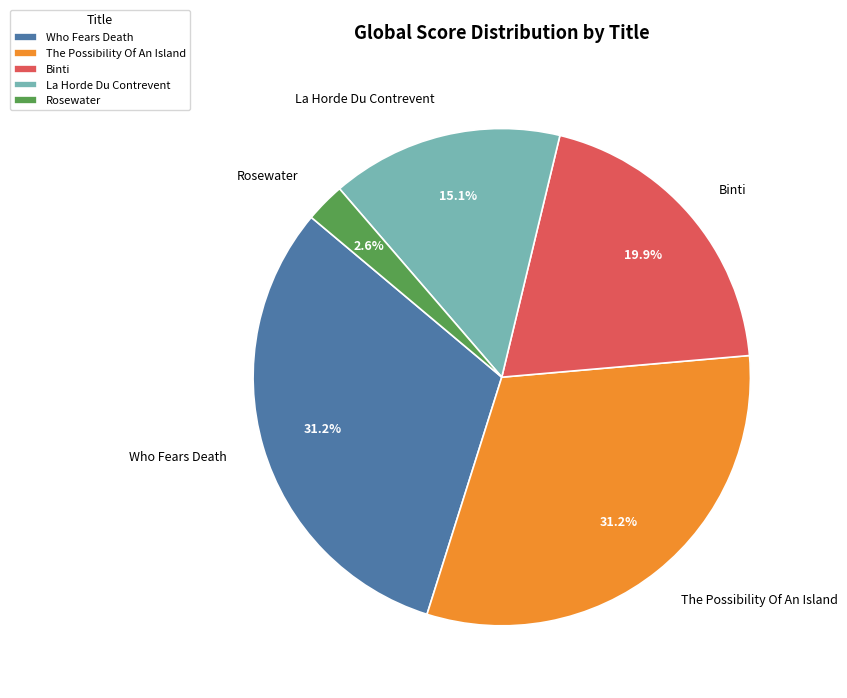

Approximately how many times larger is the value at Binti compared to La Horde Du Contrevent?

1.3